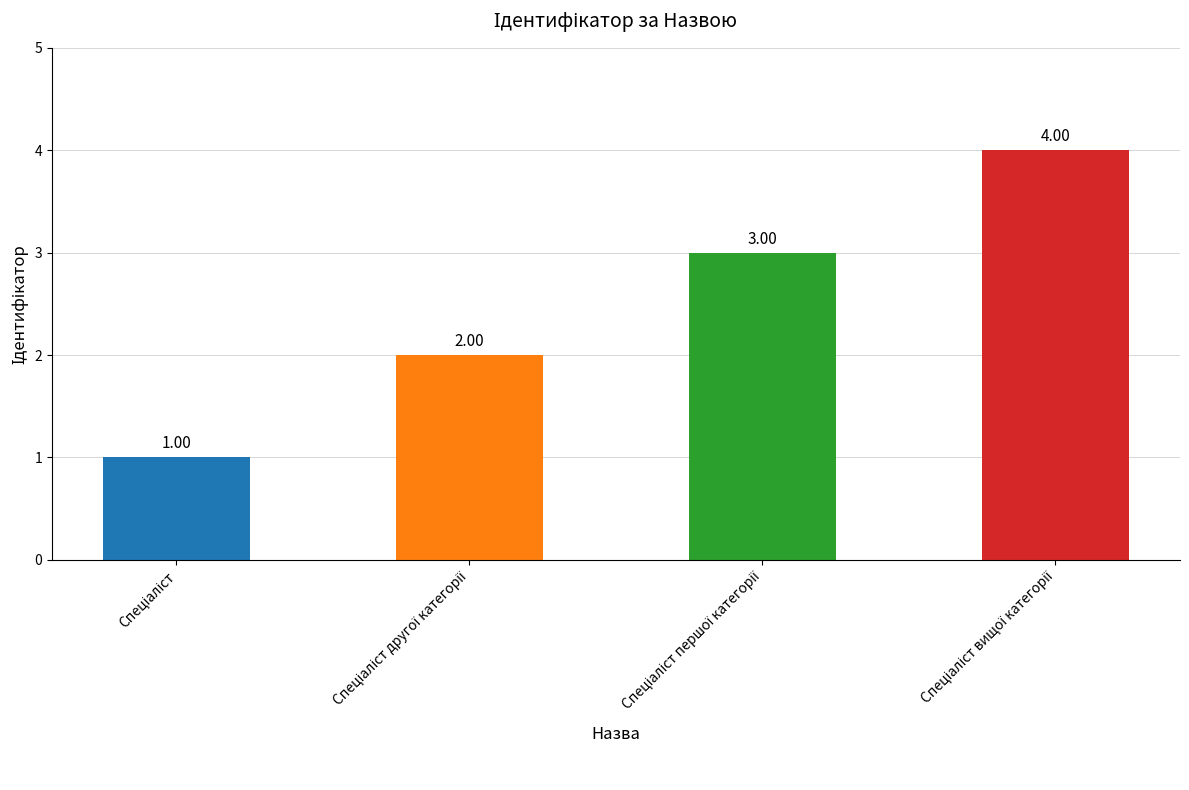

Count the number of data series in this chart.

1